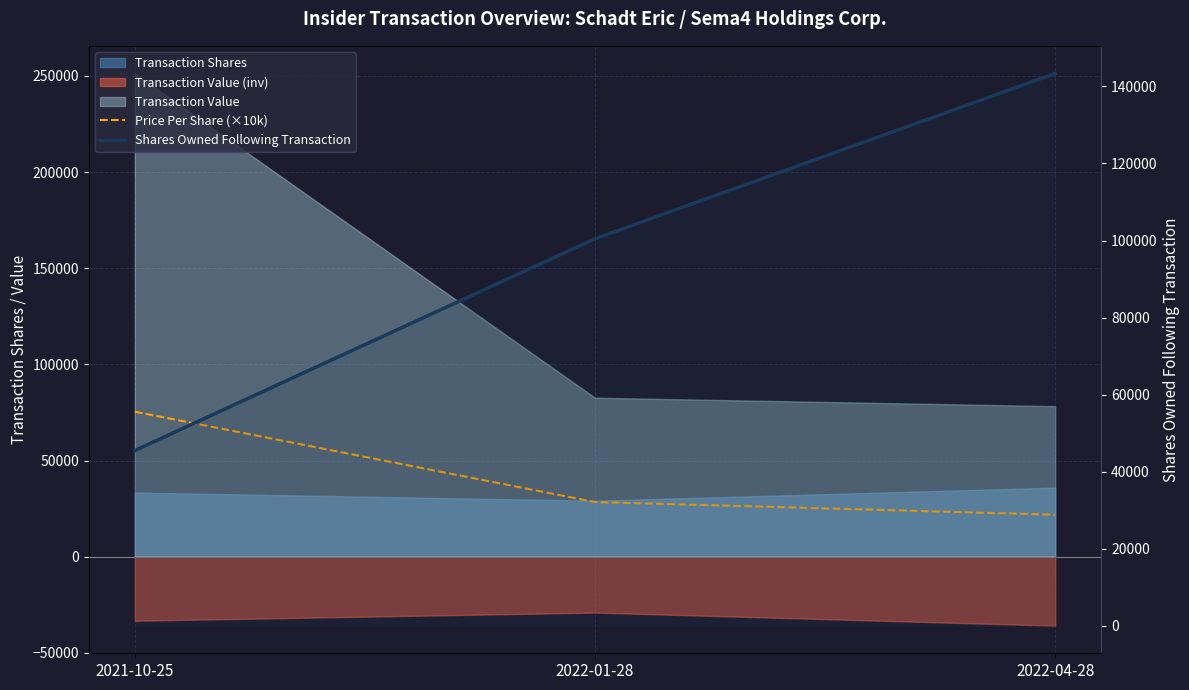

What is the difference between the Shares Owned Following Transaction values at 2022-04-28 and 2022-01-28?

42913.0